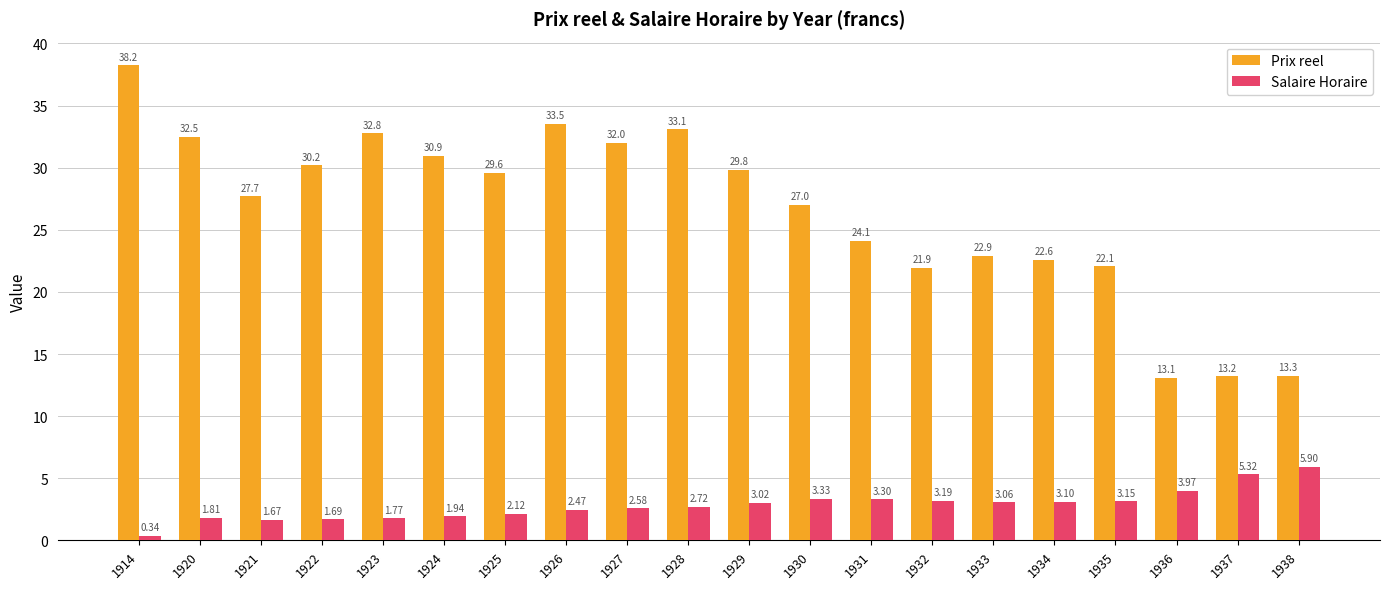

Rank the categories by Salaire Horaire value from highest to lowest.

1938, 1937, 1936, 1930, 1931, 1932, 1935, 1934, 1933, 1929, 1928, 1927, 1926, 1925, 1924, 1920, 1923, 1922, 1921, 1914